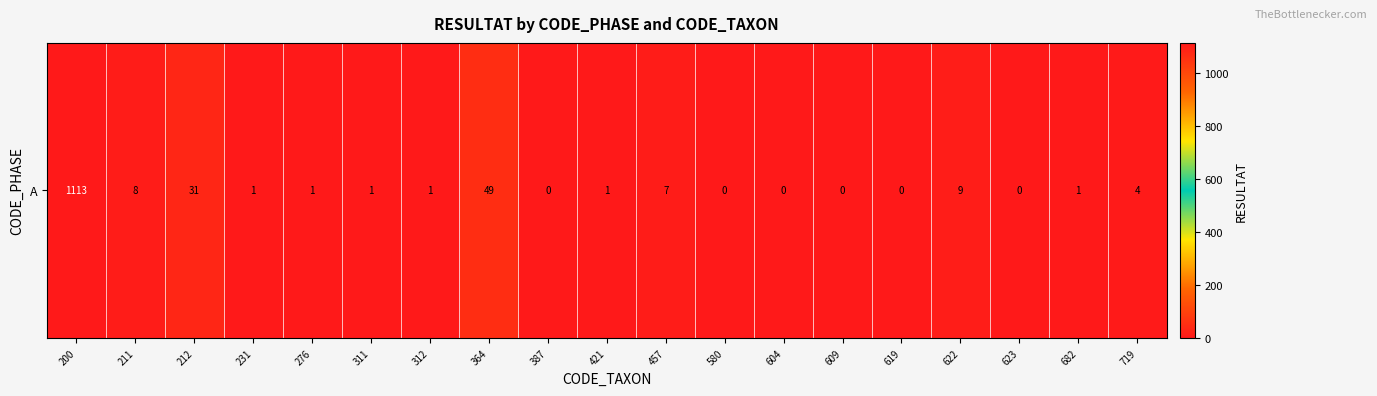

How many data points are less than 1?

6